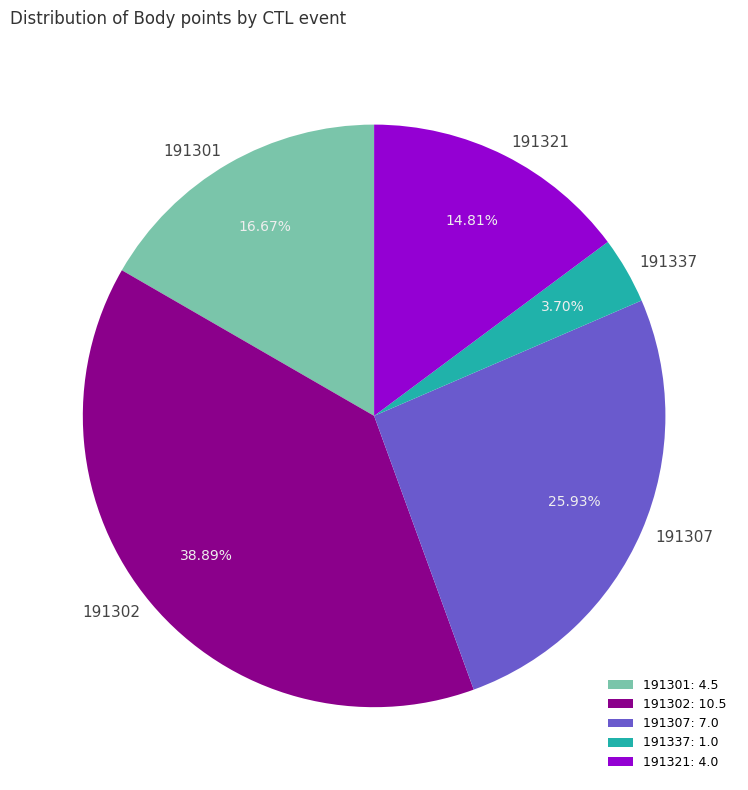

True or false: 191302 accounts for 39% of the total.

True